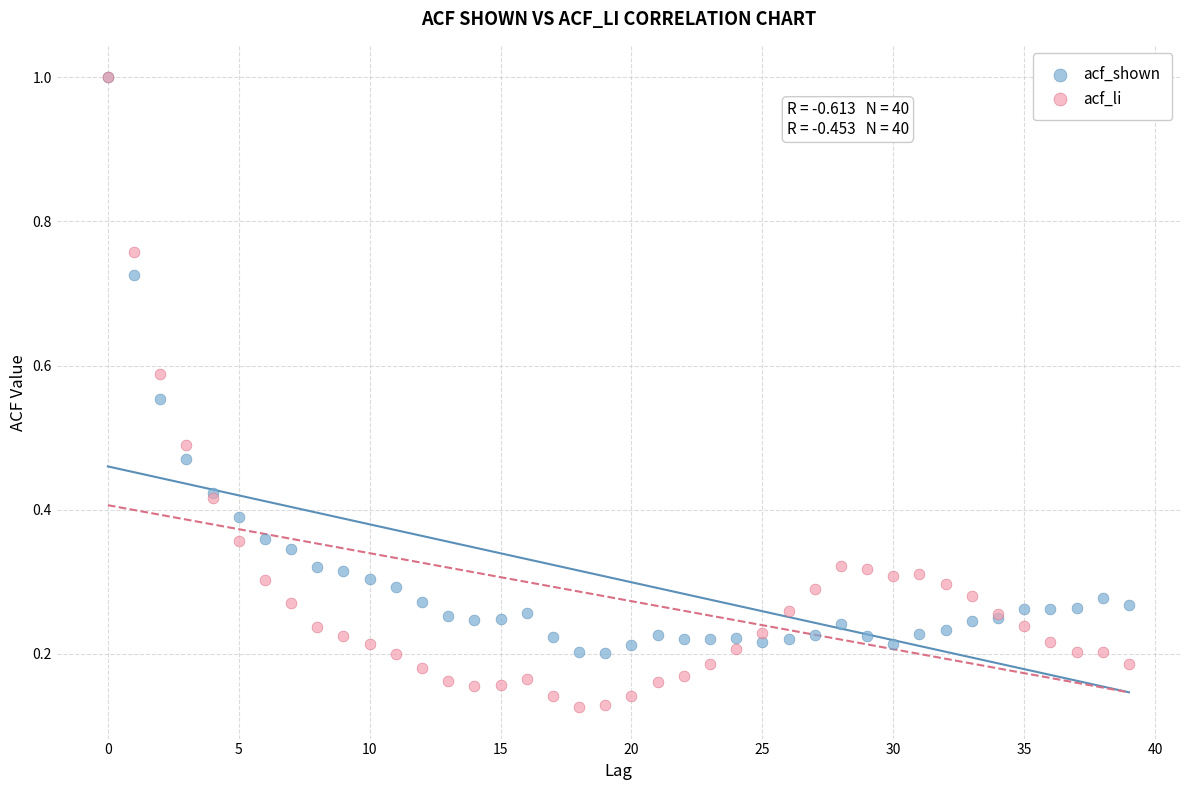

What are all the series names shown in the legend?

acf_shown, acf_li